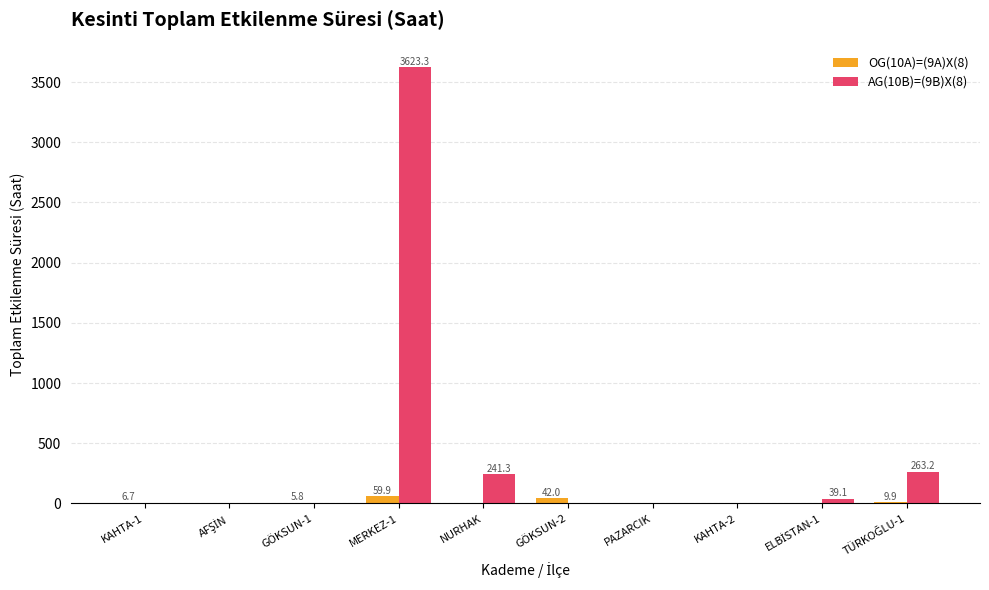

Which series has the largest total across all categories?

AG(10B)=(9B)X(8)